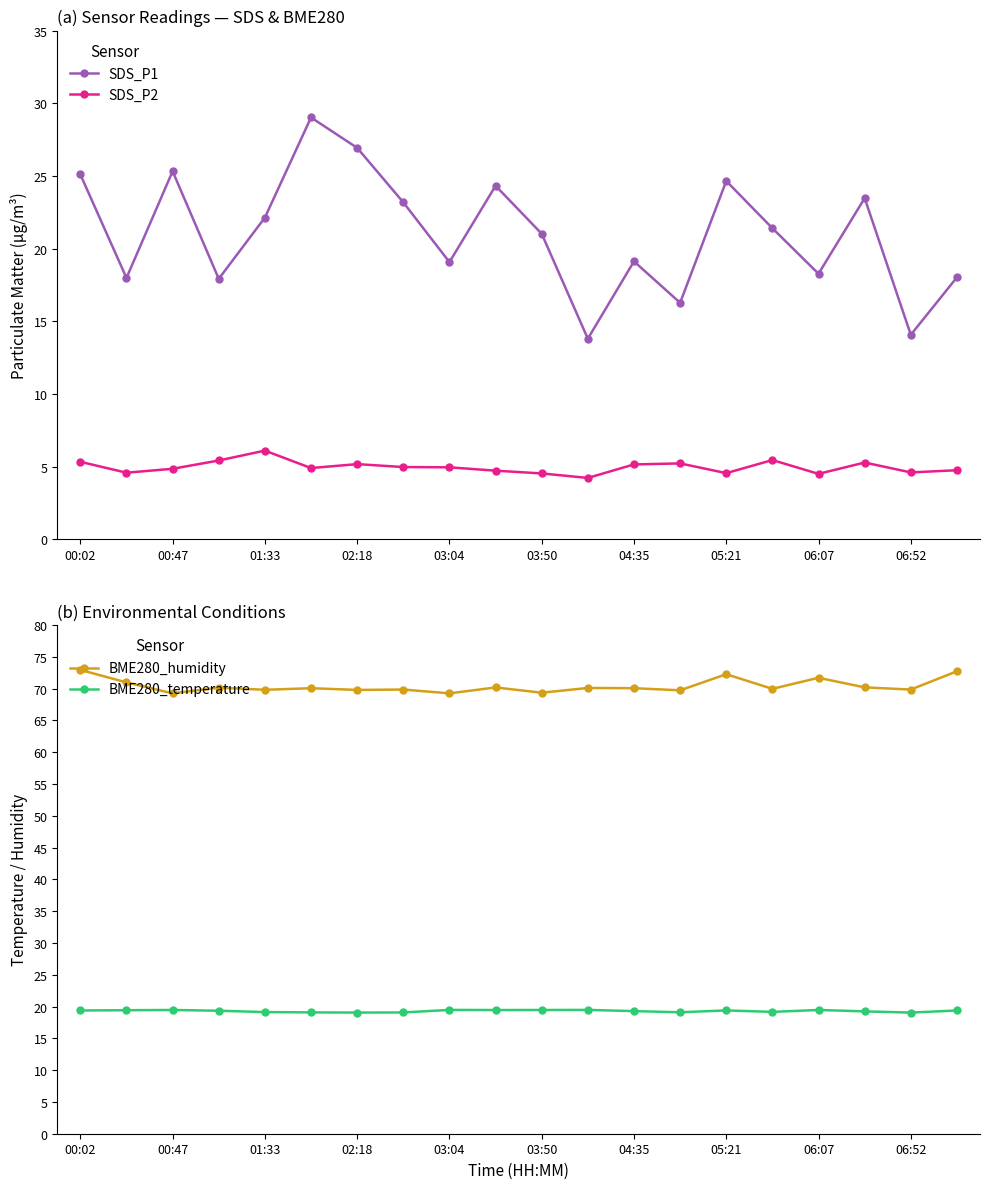

What is the value of the BME280_temperature point at the 7th from the left?

19.1